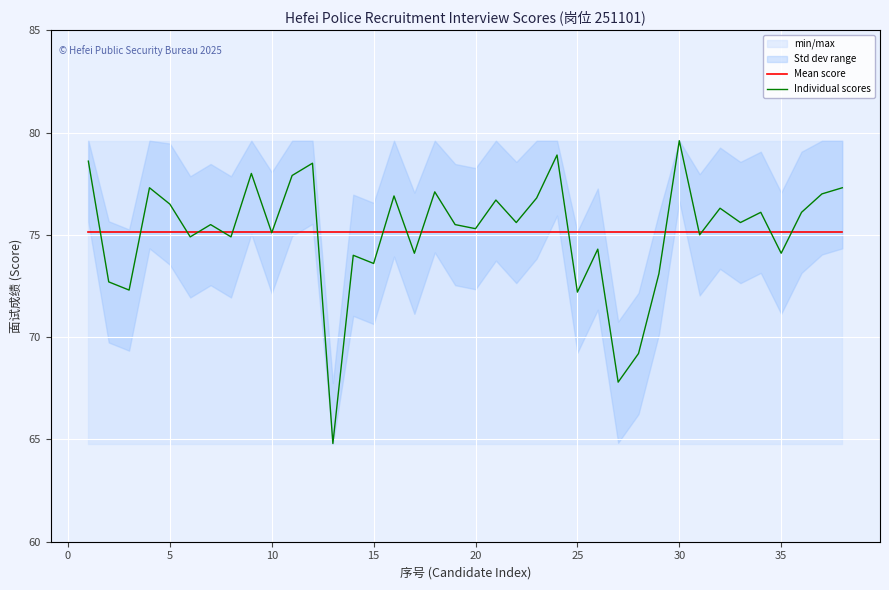

What is the minimum value for Individual scores?

64.8